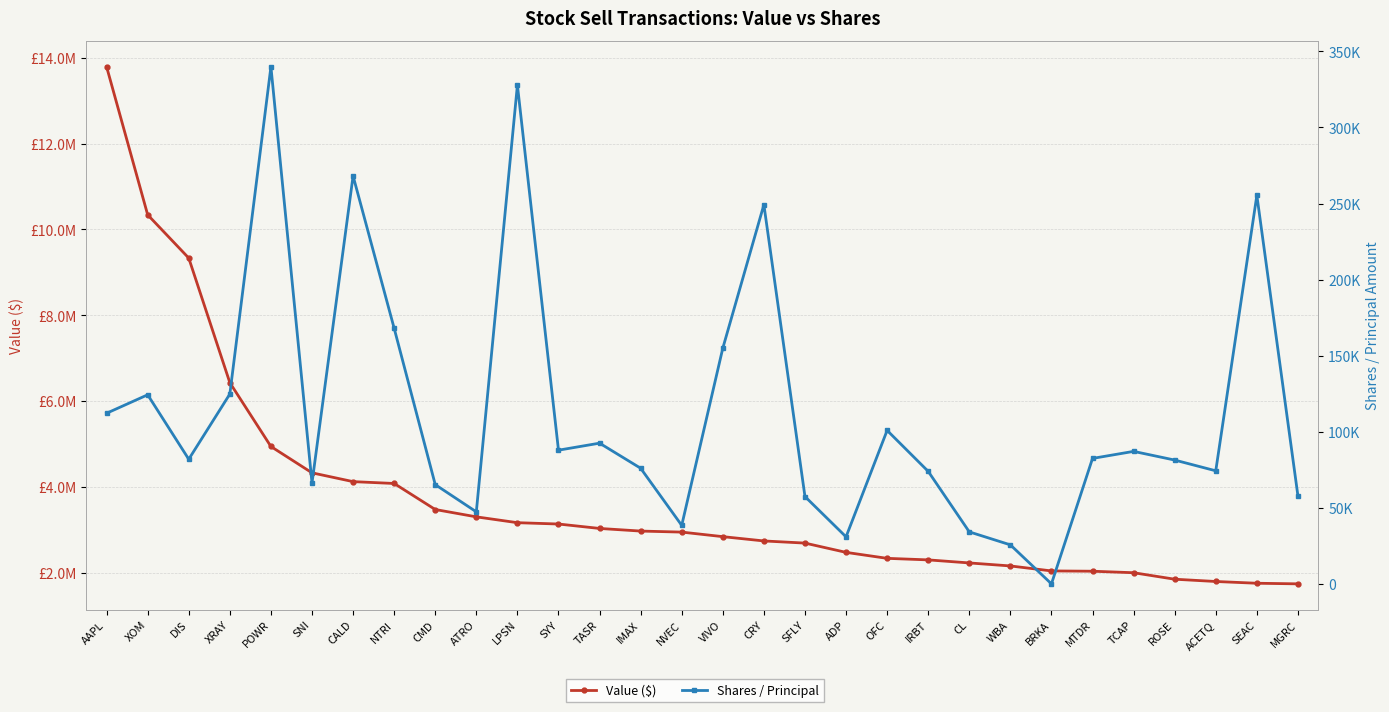

What is the difference between the highest and lowest values at XRAY?

6307229